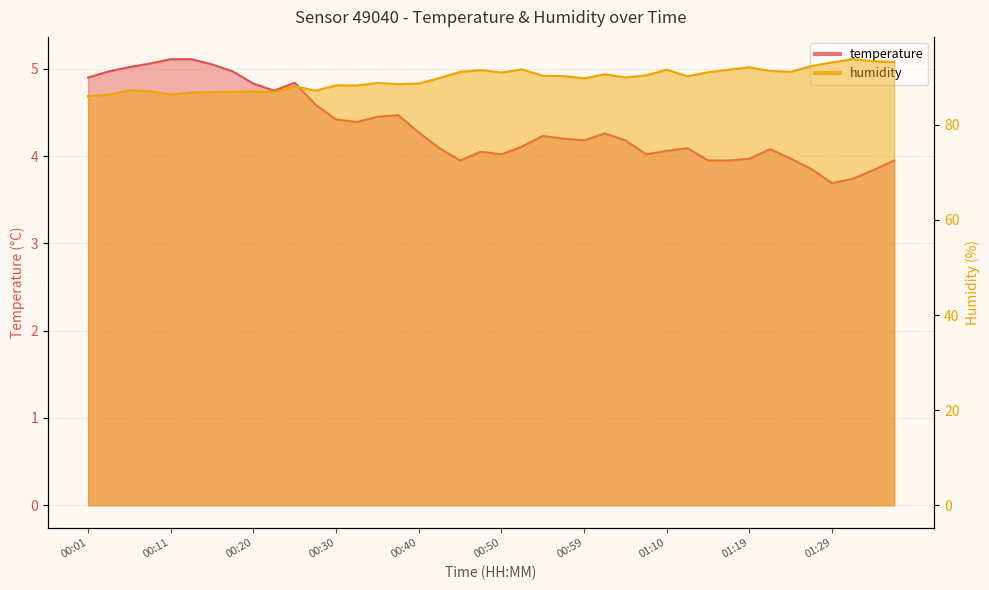

What position from the right is 00:11?

36